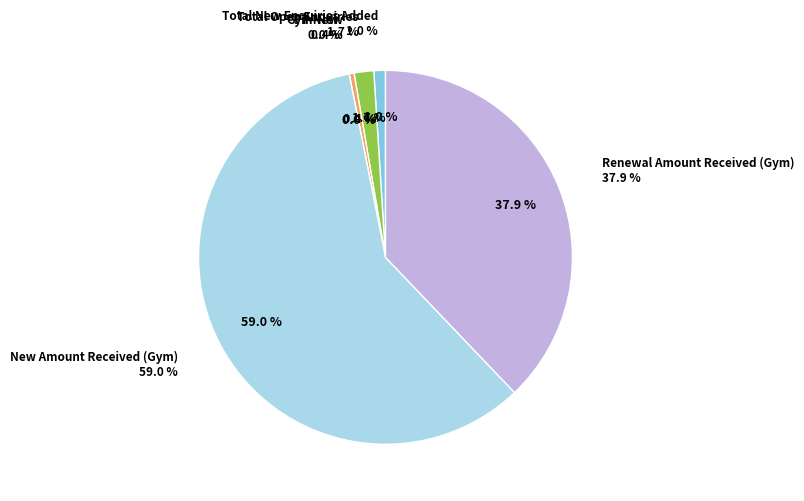

What is the total percentage of Gym-New and PT-New?

0.4%